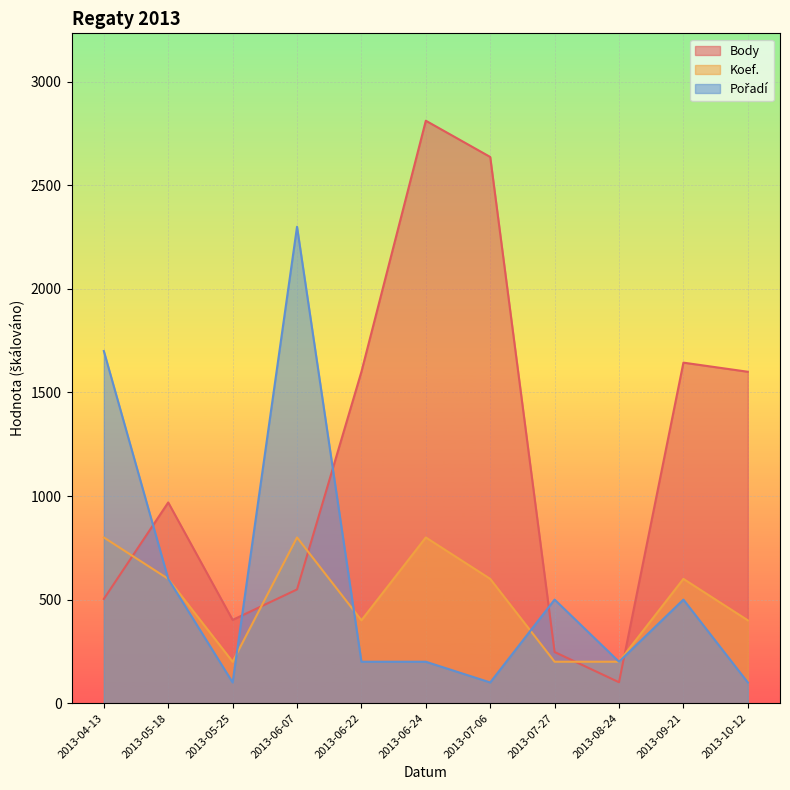

What is the difference between the Body values at 2013-08-24 and 2013-06-24?

2711